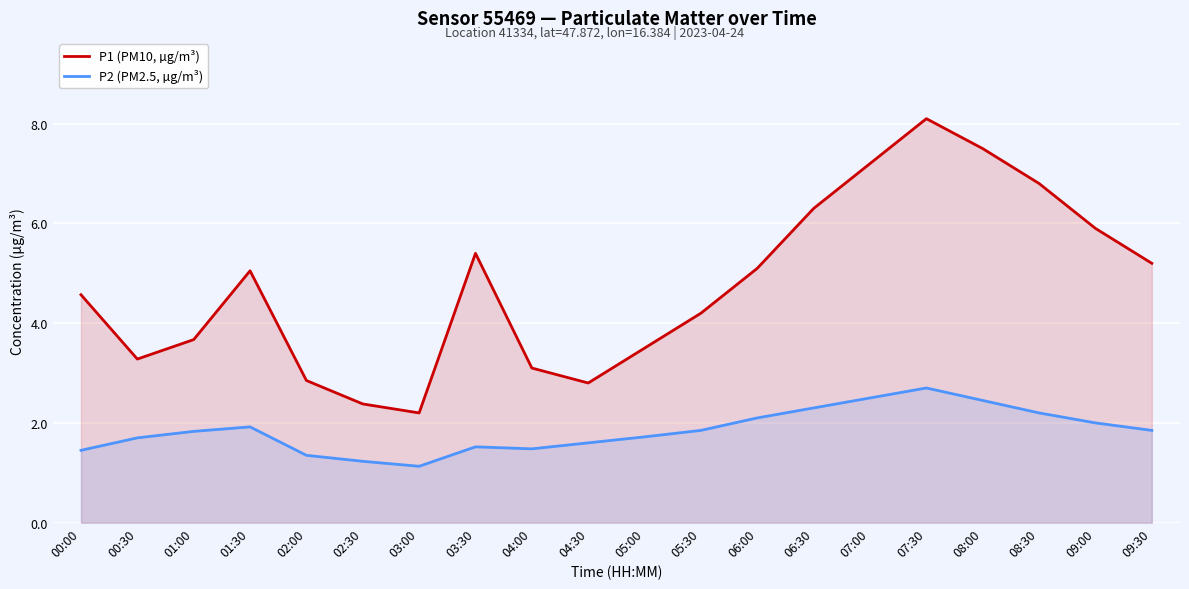

What is the label of the 16th point from the left?

07:30